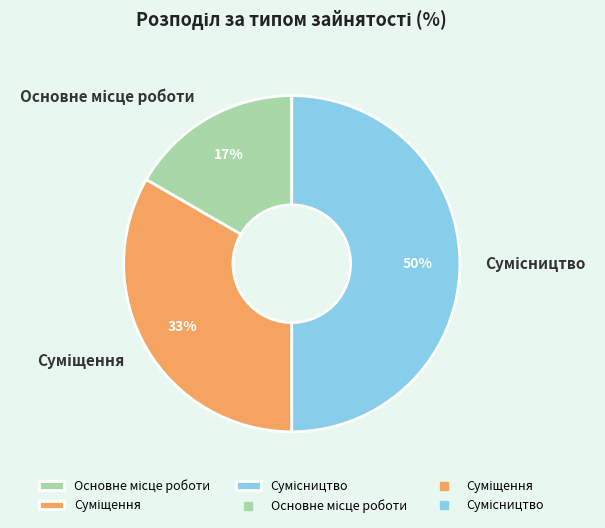

To the nearest percent, what is the difference between the largest and smallest slice percentages?

33%